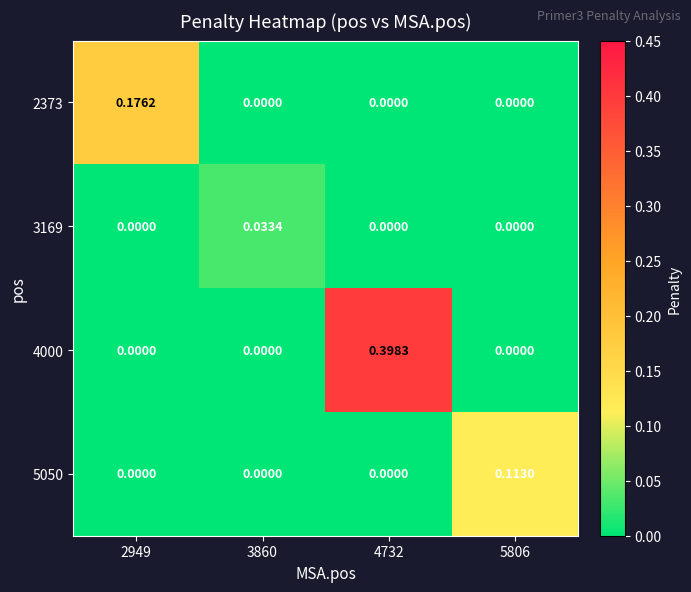

Is the value of 3169 at 3860 greater than the value of 2373 at 4732?

Yes